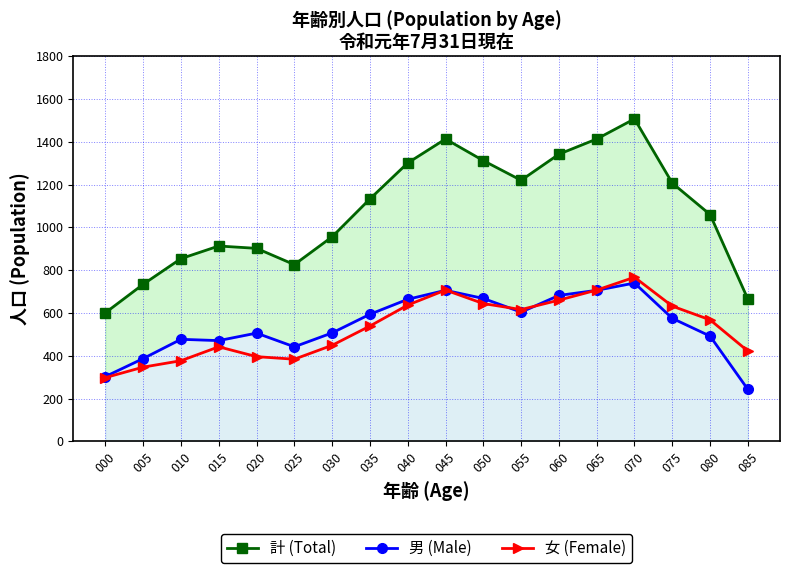

At which label is 女 (Female) closest to 532?

035